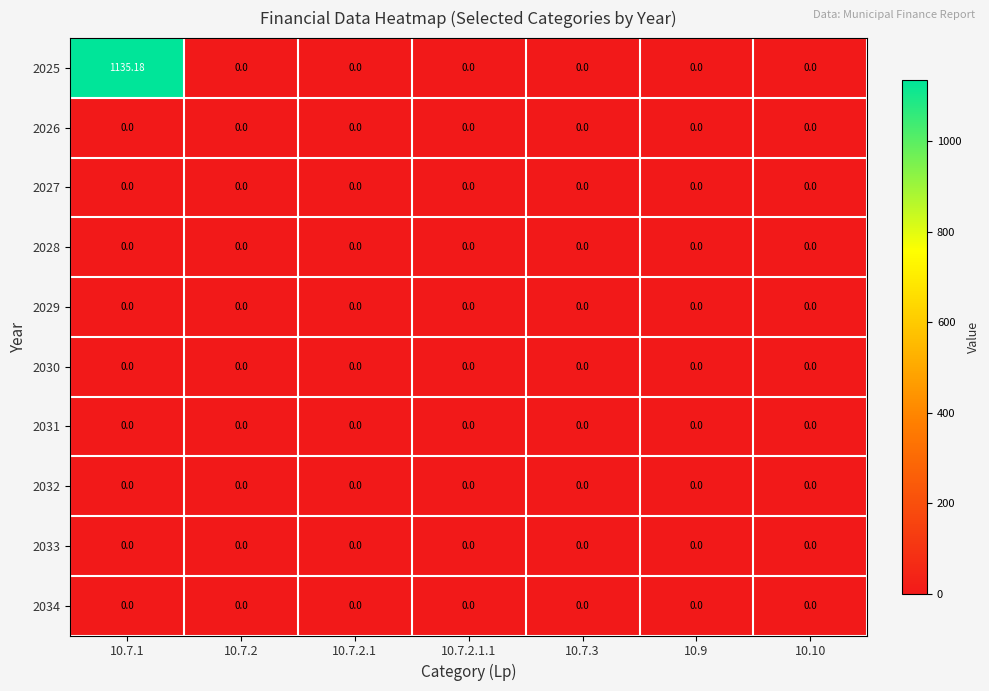

Which label corresponds to the smallest value in the chart?

10.7.2